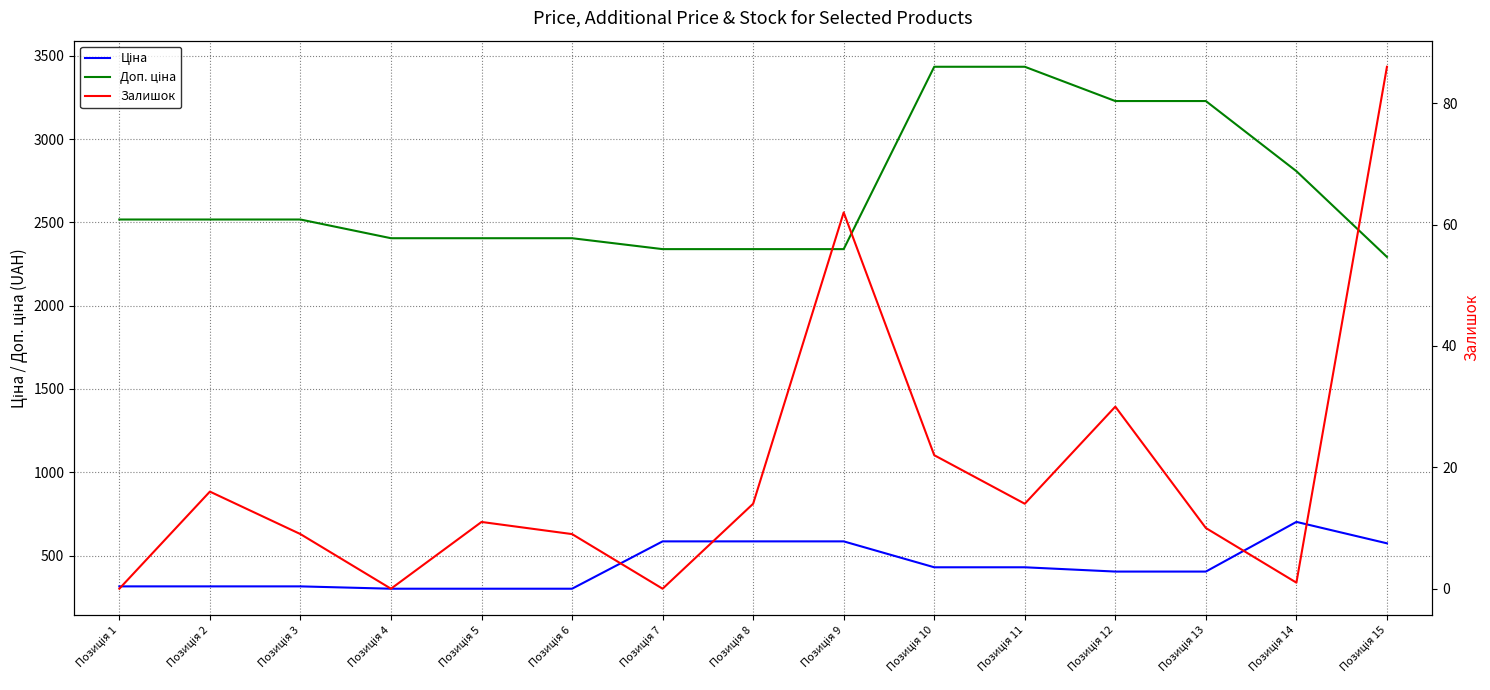

Is the value of Ціна at Позиція 9 greater than the value of Залишок at Позиція 12?

Yes